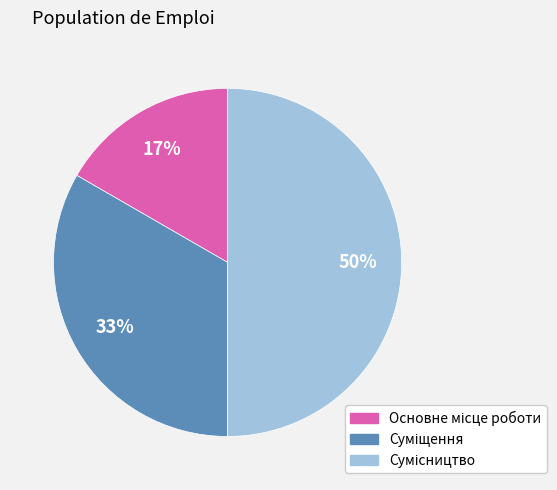

To the nearest percent, what is the average slice percentage?

33%